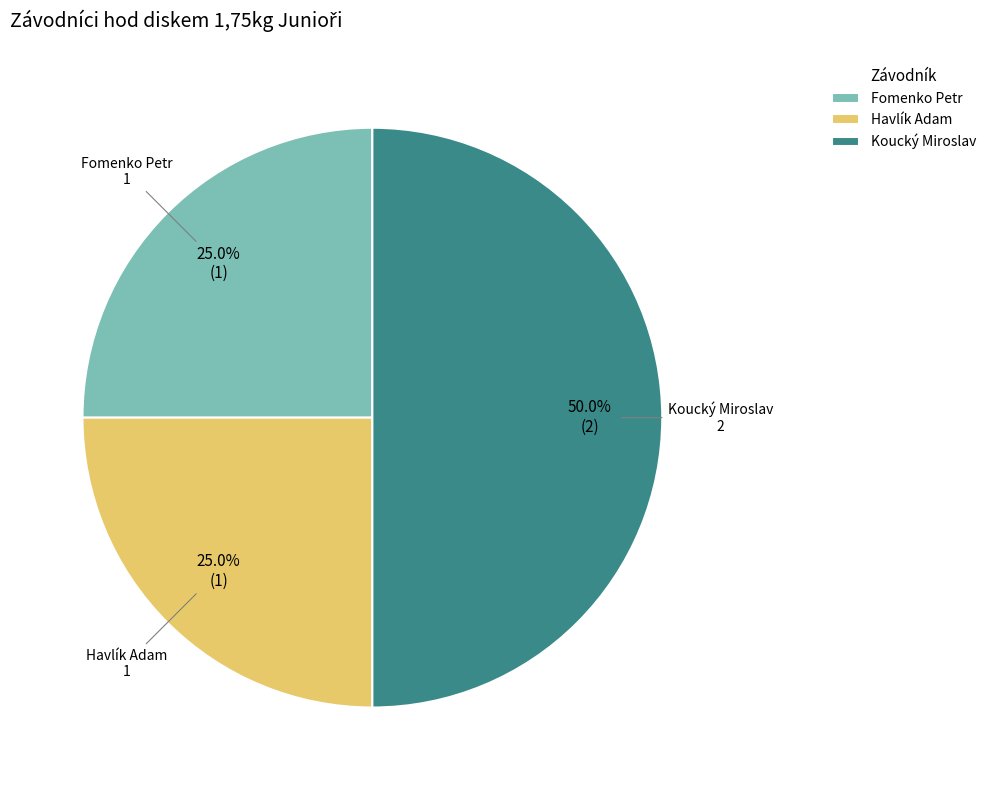

What percentage is NOT represented by Fomenko Petr?

75.0%